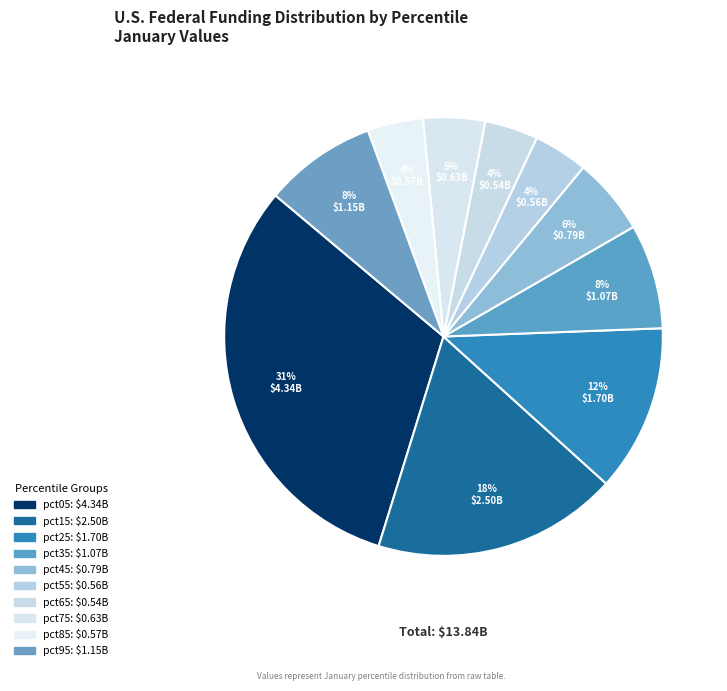

Is it true that pct25 is 5% of the pie?

False